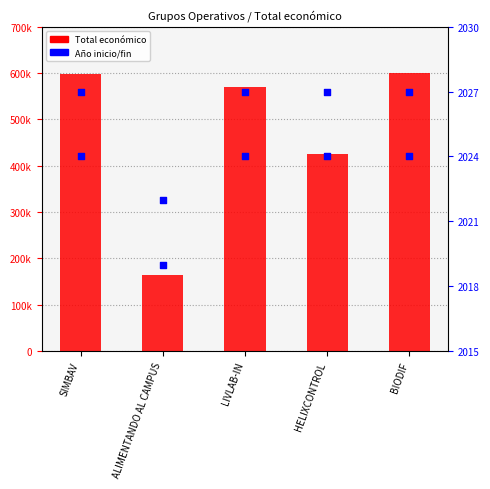

Which series contains the lowest Y value?

Año de inicio